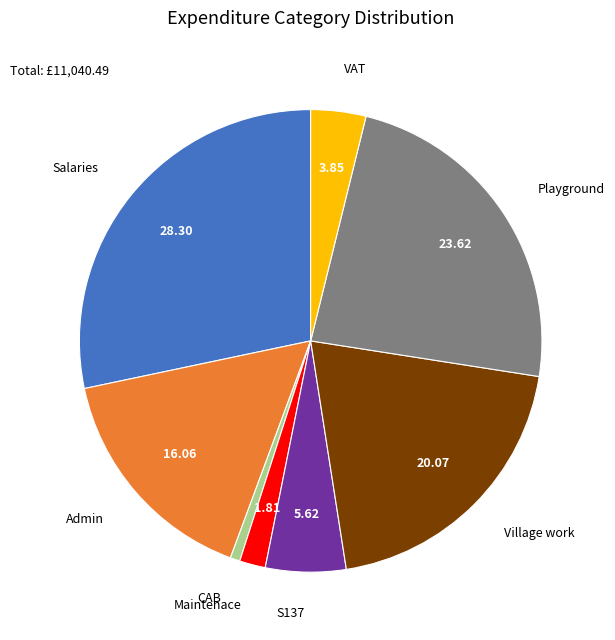

Rank the categories by value from lowest to highest.

CAB, Maintenace, VAT, S137, Admin, Village work, Playground, Salaries